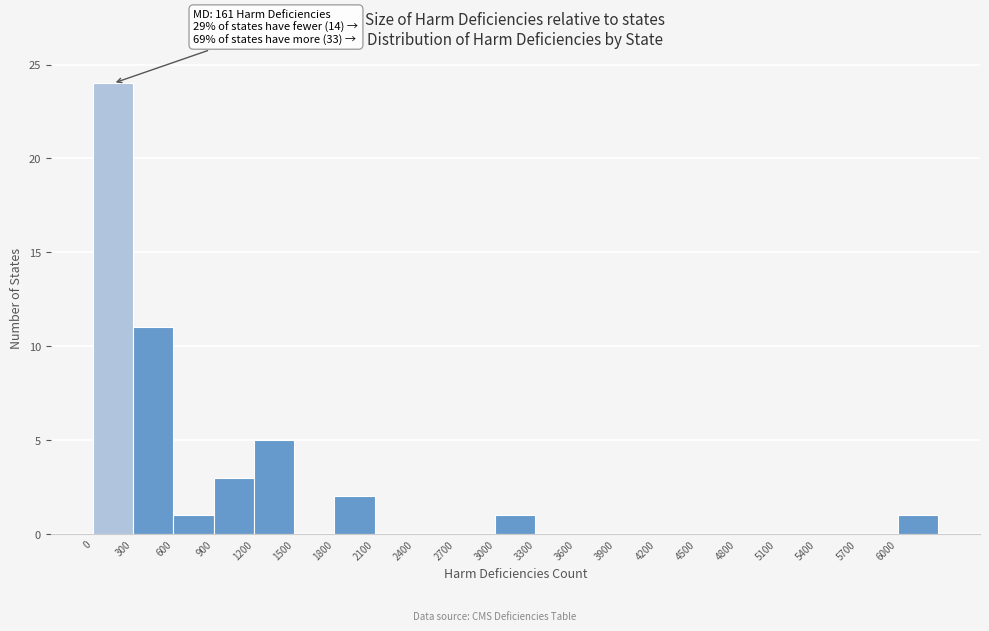

Over which range of the x-axis is the bar tallest?

0 to 300